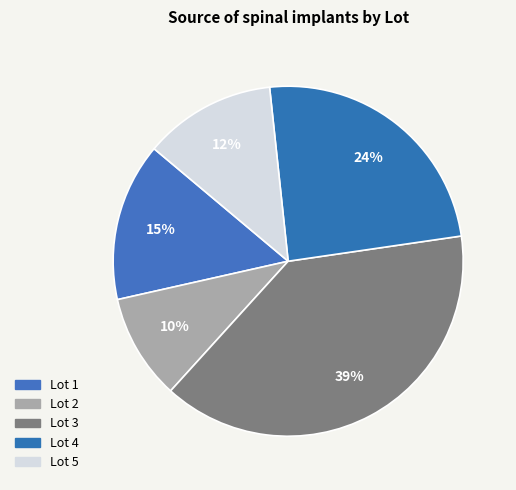

Count the number of slices in the pie.

5